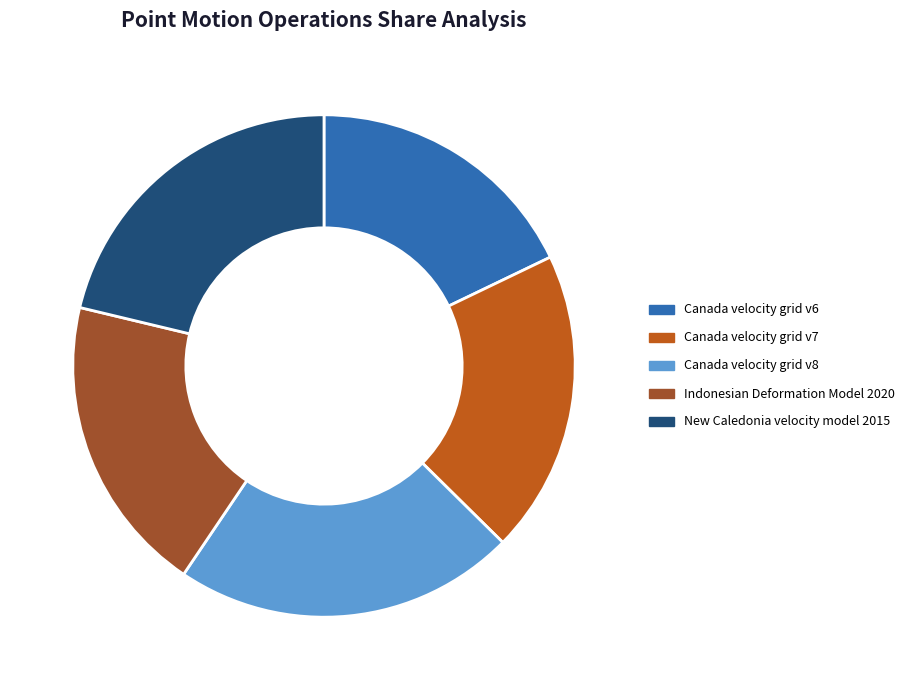

True or false: Canada velocity grid v6 accounts for 10% of the total.

False